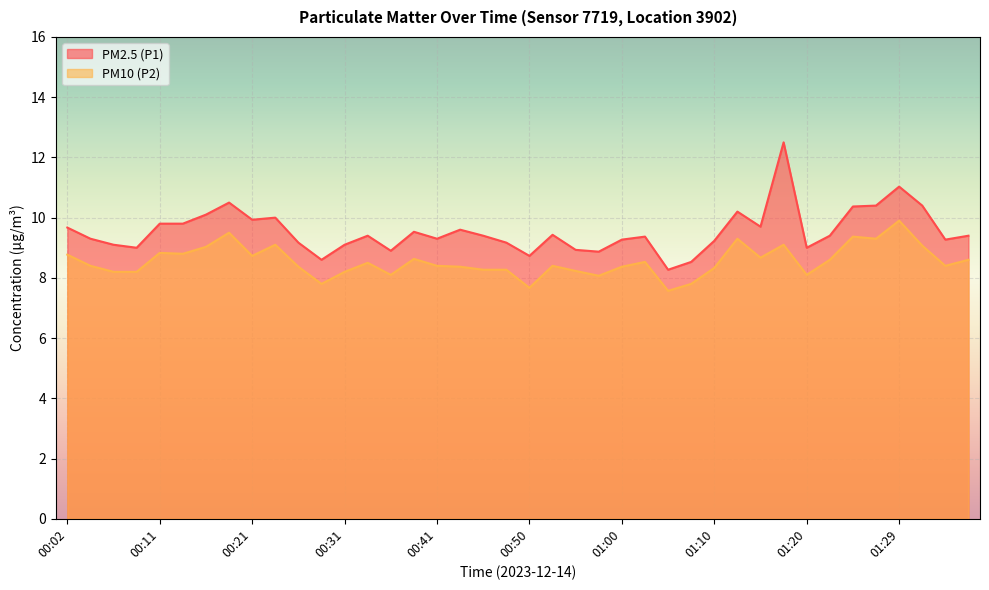

Which category has the lowest value in the PM10 (P2) series?

01:05